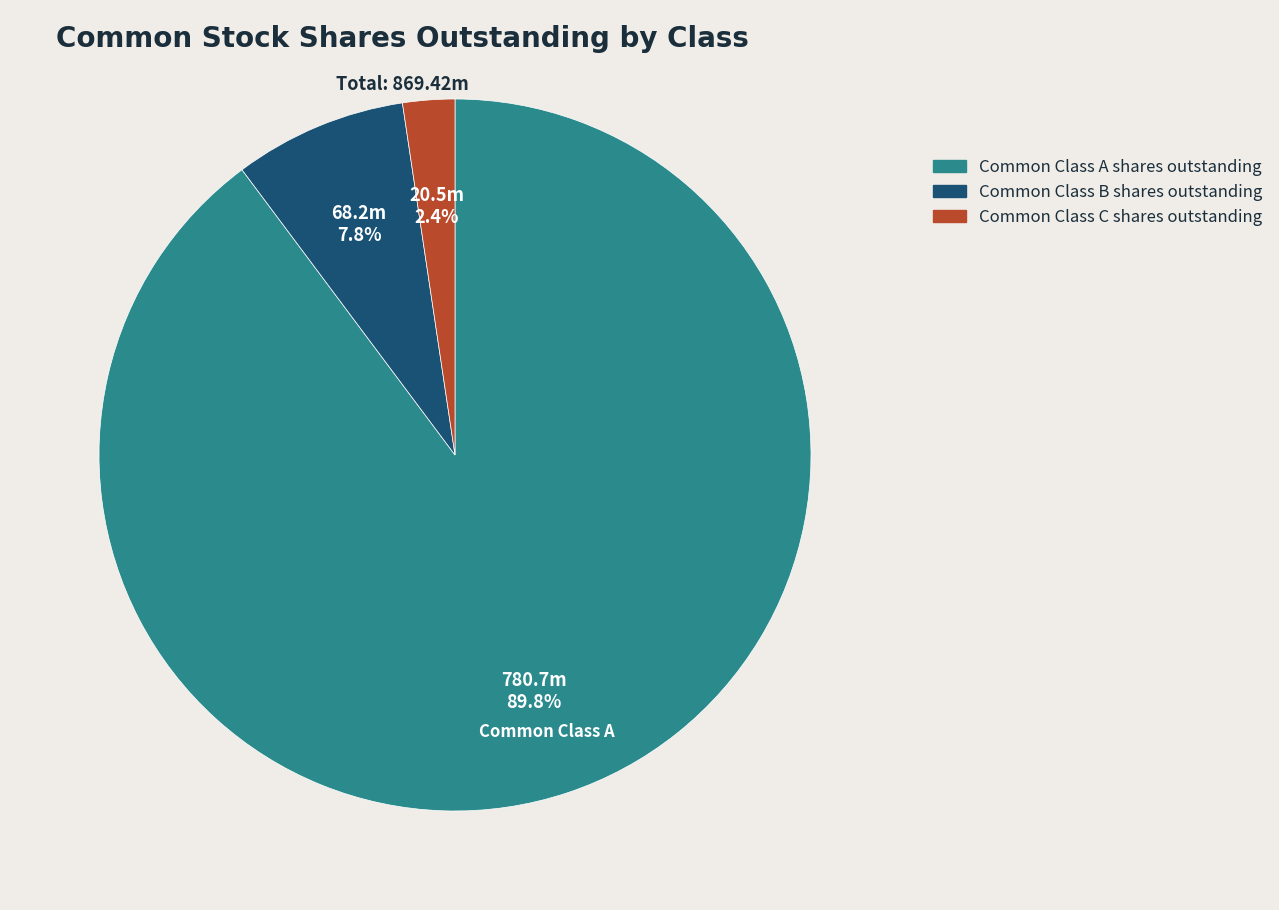

What percentage is the Common Class A shares outstanding slice, to the nearest percent?

90%